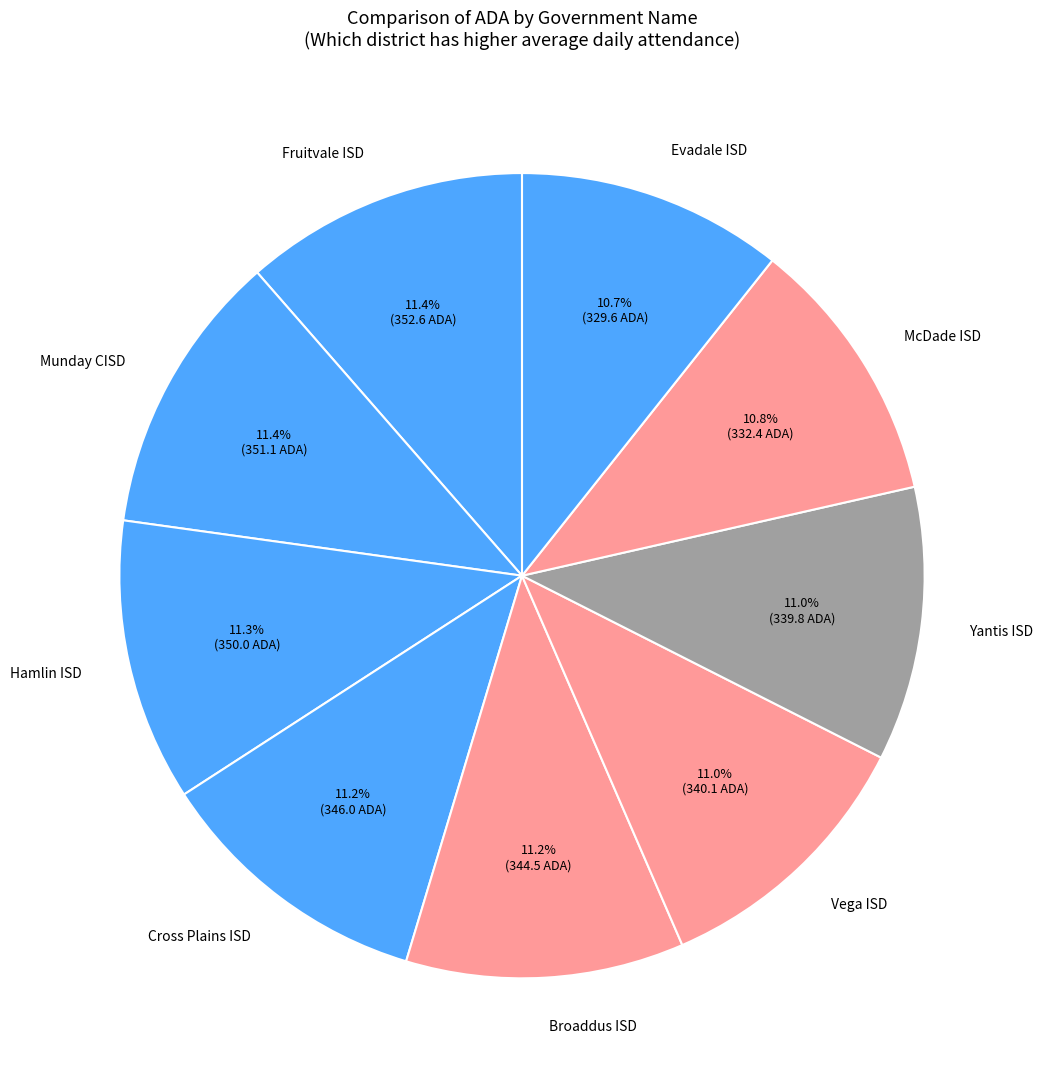

Does any single category account for the majority?

No